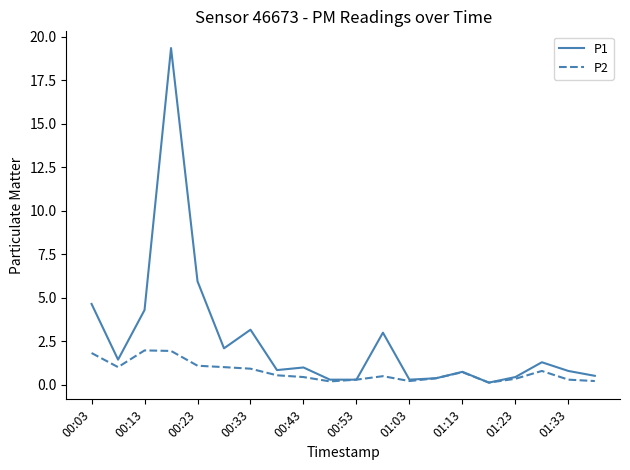

Which series has the largest range (max minus min)?

P1